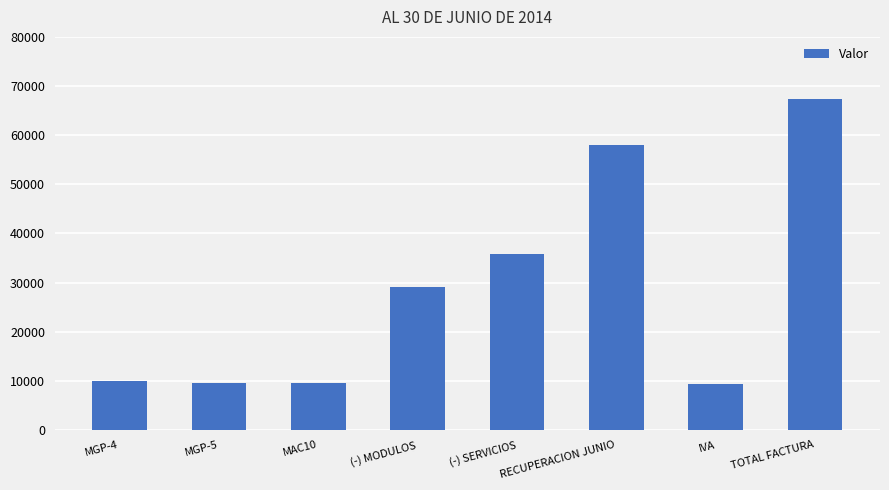

What is the minimum value shown in the chart?

9286.0